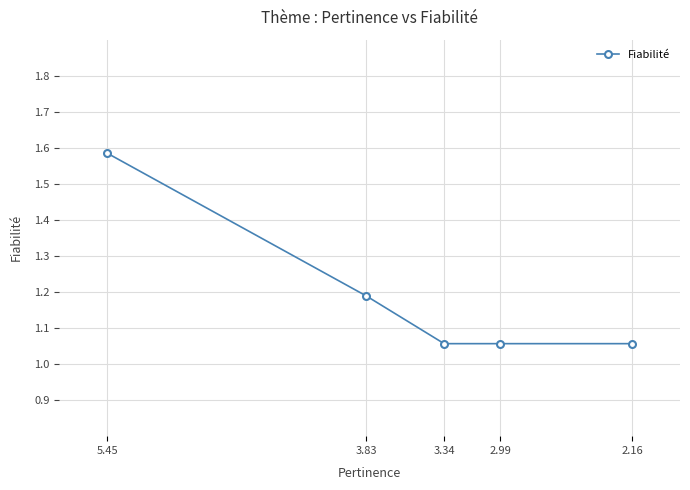

Reading left to right, what are all the values shown in this chart?

5.45=1.6	3.83=1.2	3.34=1.1	2.99=1.1	2.16=1.1